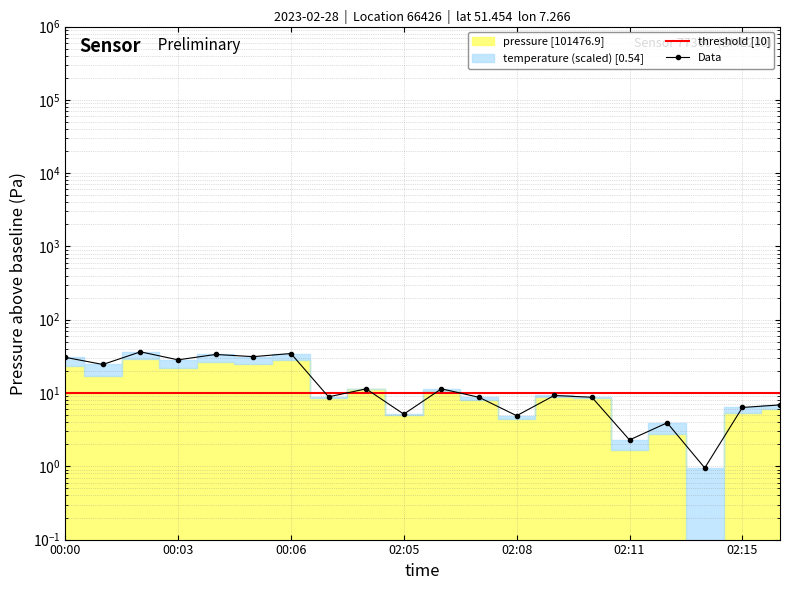

Reading left to right, transcribe all the data shown in this chart.

30.7	24.5	36.5	28.4	33.6	31.3	34.6	8.9	11.4	5.2	11.4	8.7	4.9	9.2	8.8	2.3	3.9	0.9	6.4	6.9